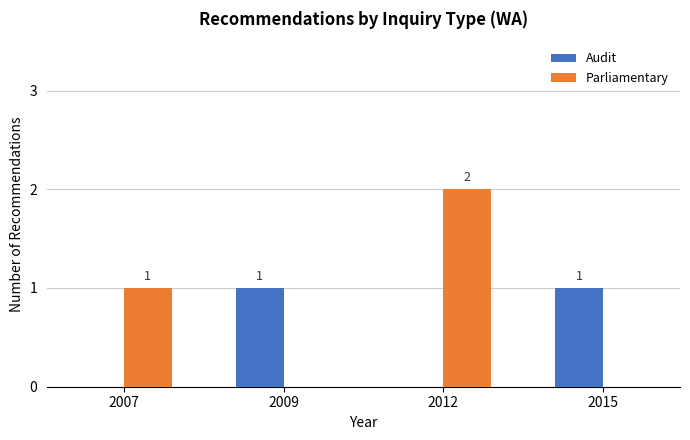

The value of Parliamentary at 2007 is 1. True or false?

True